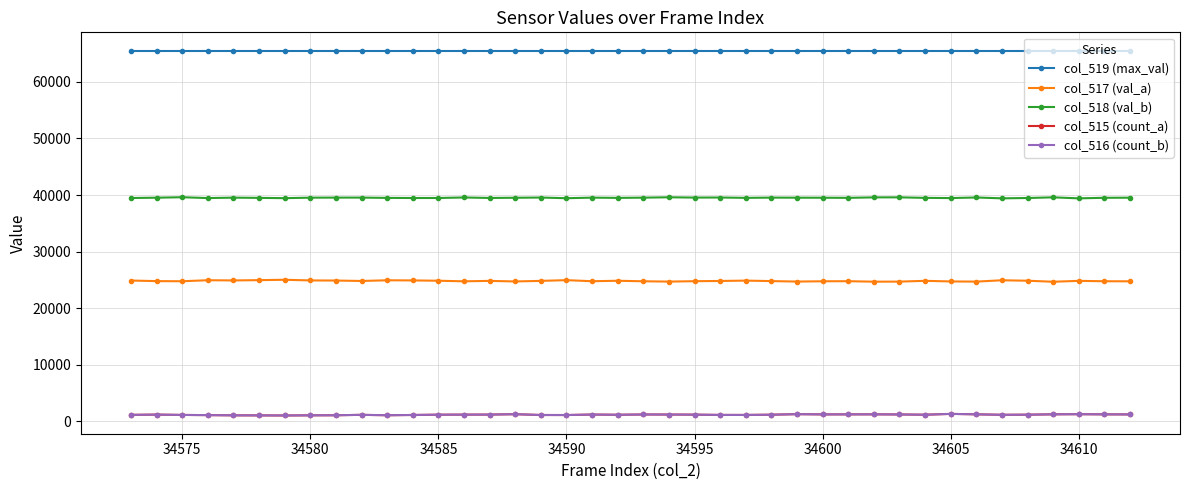

Which series has the largest total across all categories?

col_519 (max_val)